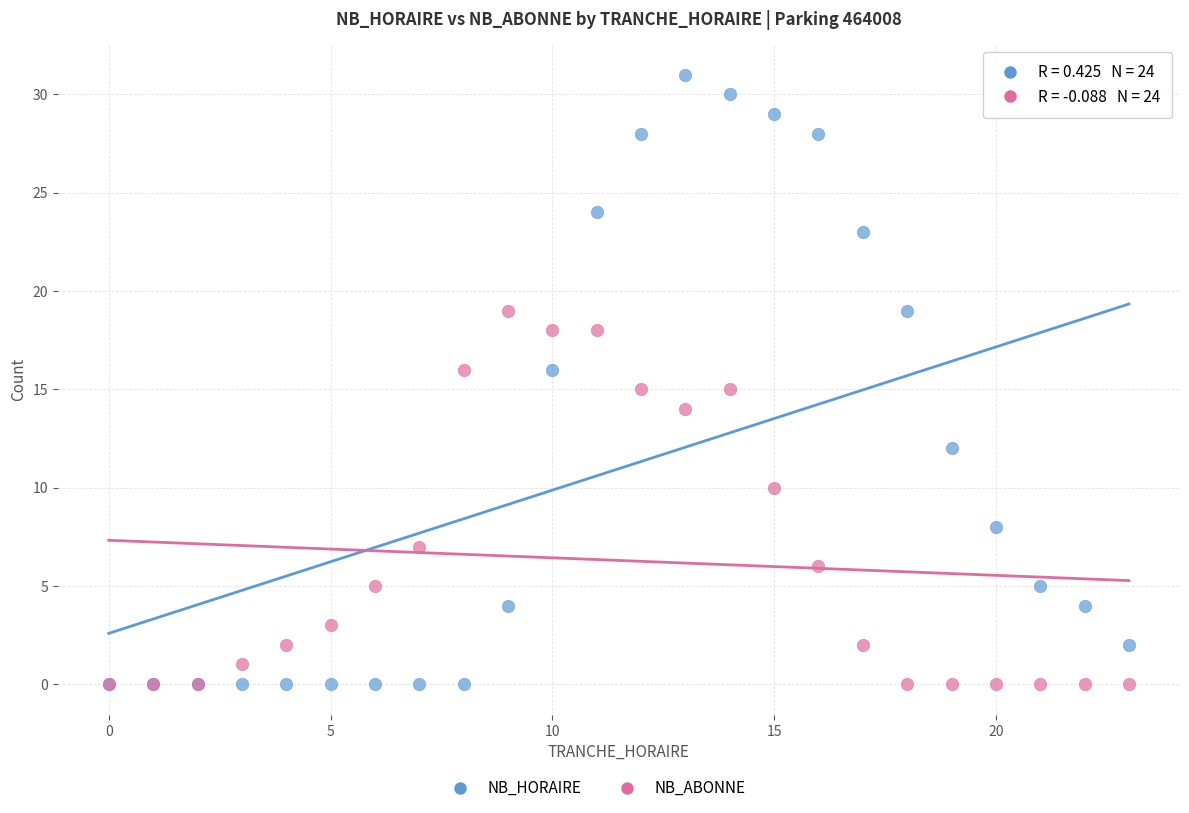

Which series reaches the maximum Y coordinate?

NB_HORAIRE